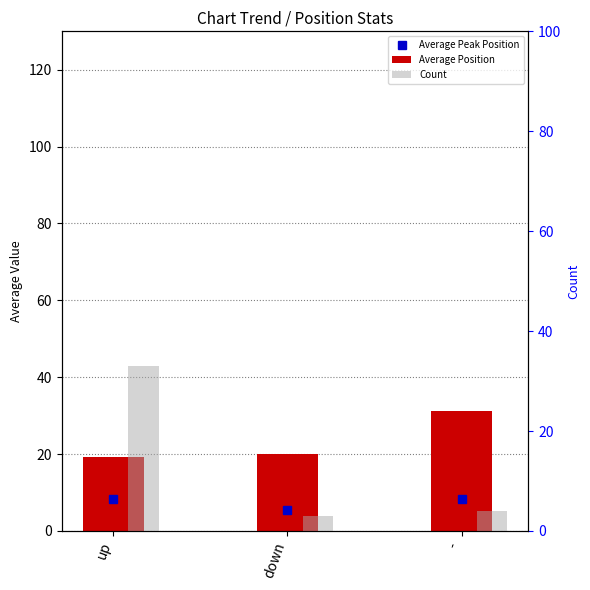

Rank the categories by Count value from lowest to highest.

down, -, up